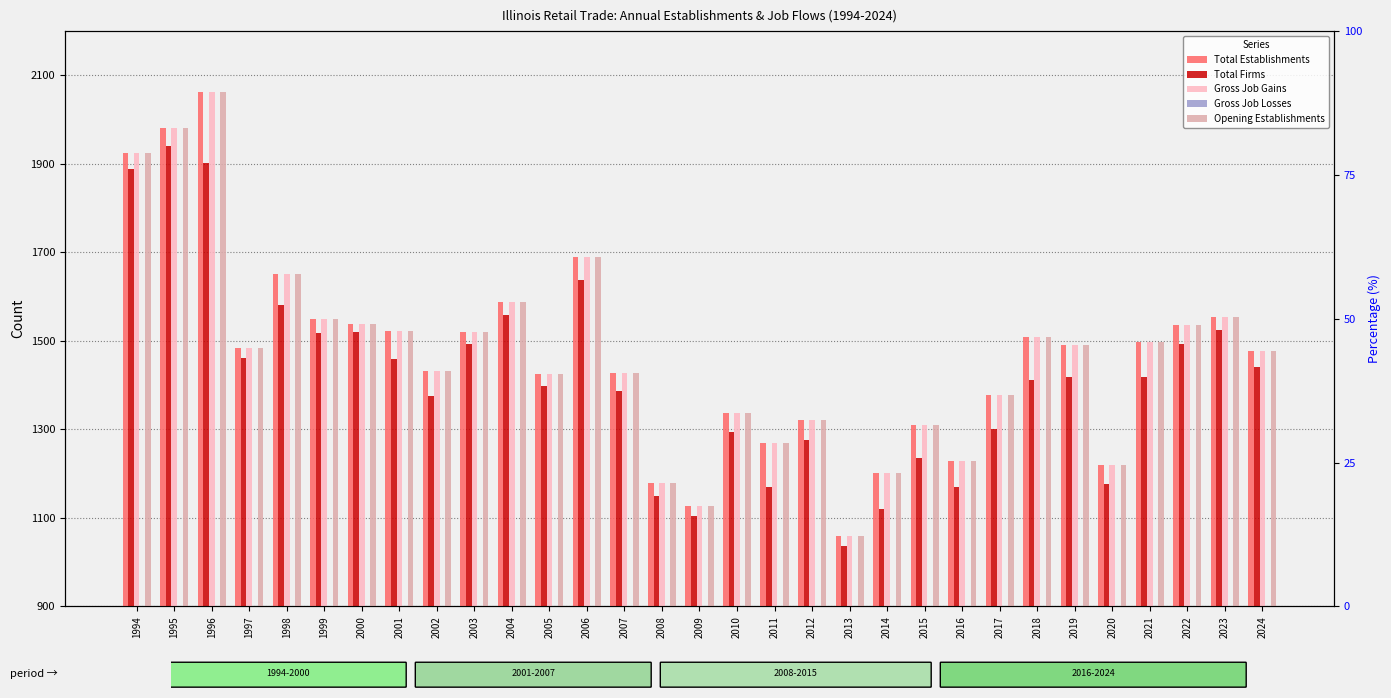

Reading left to right, what are all the values shown in this chart?

Total Establishments: 1994=1925	1995=1980	1996=2062	1997=1483	1998=1651	1999=1550	2000=1539	2001=1522	2002=1431	2003=1520	2004=1587	2005=1425	2006=1690	2007=1428	2008=1179	2009=1128	2010=1338	2011=1269	2012=1322	2013=1059	2014=1201	2015=1309	2016=1229	2017=1377	2018=1508	2019=1491	2020=1220	2021=1498	2022=1536	2023=1554	2024=1477
Total Firms: 1994=1888	1995=1940	1996=1902	1997=1461	1998=1581	1999=1518	2000=1520	2001=1458	2002=1375	2003=1492	2004=1558	2005=1398	2006=1638	2007=1387	2008=1150	2009=1105	2010=1293	2011=1170	2012=1276	2013=1036	2014=1119	2015=1236	2016=1169	2017=1301	2018=1412	2019=1418	2020=1176	2021=1418	2022=1492	2023=1524	2024=1442
Gross Job Gains: 1994=1925	1995=1980	1996=2062	1997=1483	1998=1651	1999=1550	2000=1539	2001=1522	2002=1431	2003=1520	2004=1587	2005=1425	2006=1690	2007=1428	2008=1179	2009=1128	2010=1338	2011=1269	2012=1322	2013=1059	2014=1201	2015=1309	2016=1229	2017=1377	2018=1508	2019=1491	2020=1220	2021=1498	2022=1536	2023=1554	2024=1477
Gross Job Losses: 1994=0	1995=0	1996=0	1997=0	1998=0	1999=0	2000=0	2001=0	2002=0	2003=0	2004=0	2005=0	2006=0	2007=0	2008=0	2009=0	2010=0	2011=0	2012=0	2013=0	2014=0	2015=0	2016=0	2017=0	2018=0	2019=0	2020=0	2021=0	2022=0	2023=0	2024=0
Opening Establishments: 1994=1925	1995=1980	1996=2062	1997=1483	1998=1651	1999=1550	2000=1539	2001=1522	2002=1431	2003=1520	2004=1587	2005=1425	2006=1690	2007=1428	2008=1179	2009=1128	2010=1338	2011=1269	2012=1322	2013=1059	2014=1201	2015=1309	2016=1229	2017=1377	2018=1508	2019=1491	2020=1220	2021=1498	2022=1536	2023=1554	2024=1477